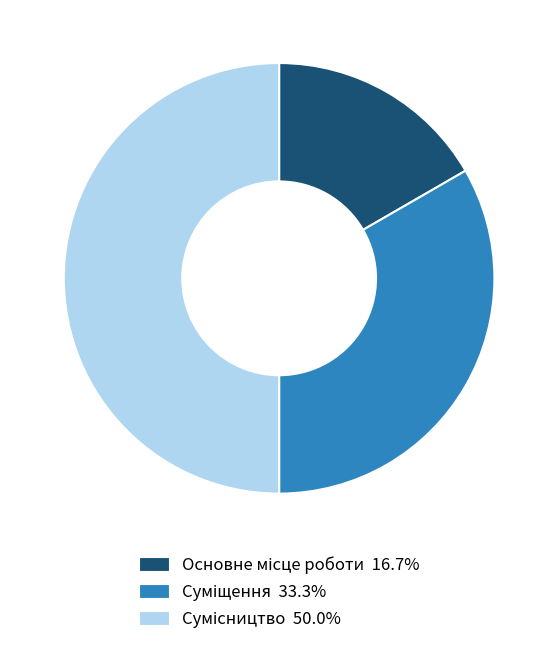

Count the number of slices in the pie.

3